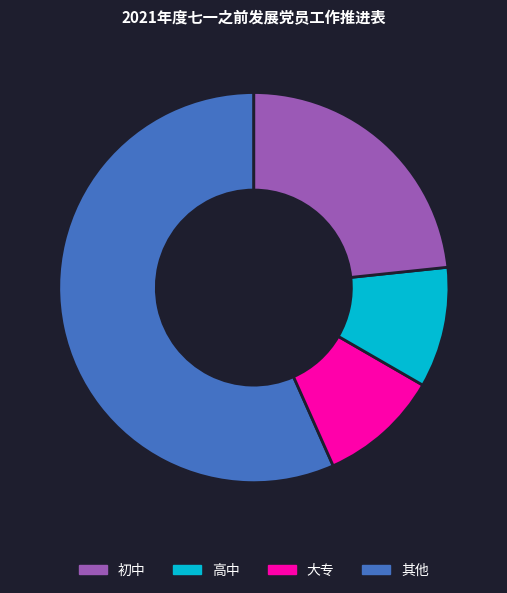

How many slices are in this pie chart?

4